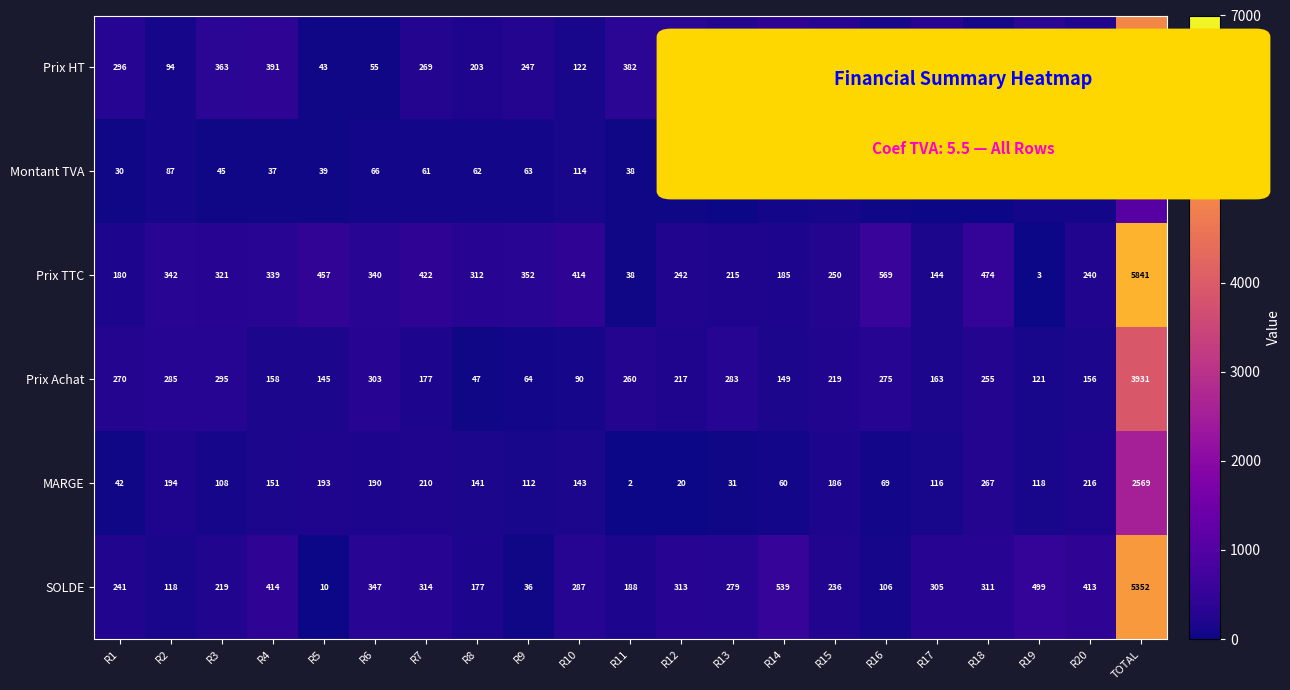

Which series has the largest total across all categories?

Prix TTC